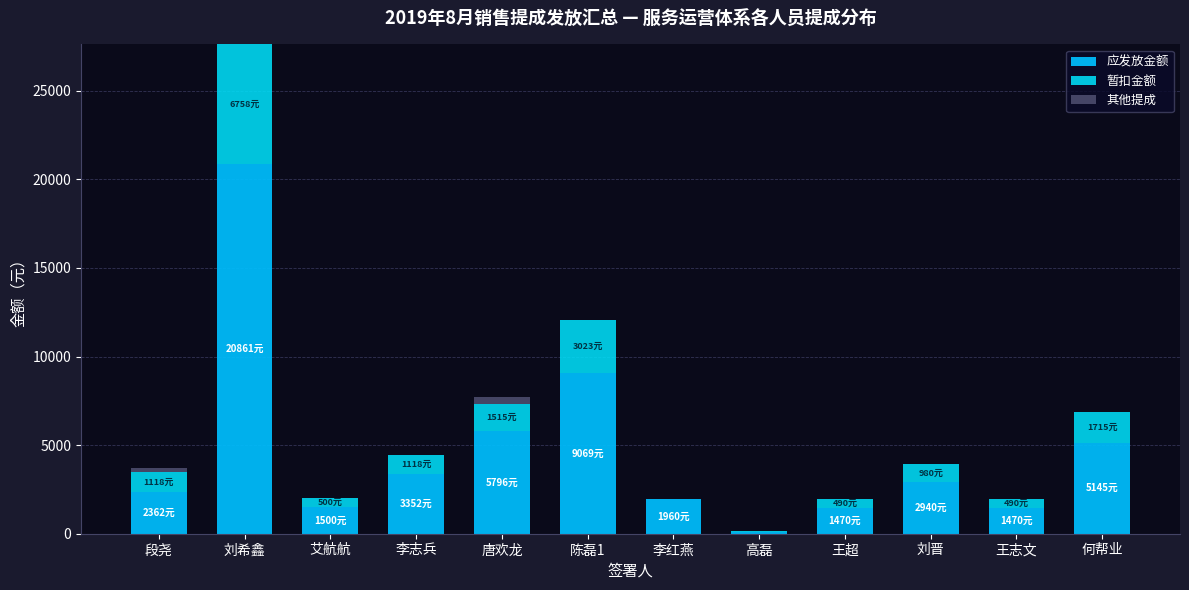

Where is 应发放金额 nearest to the value 10481?

陈磊1